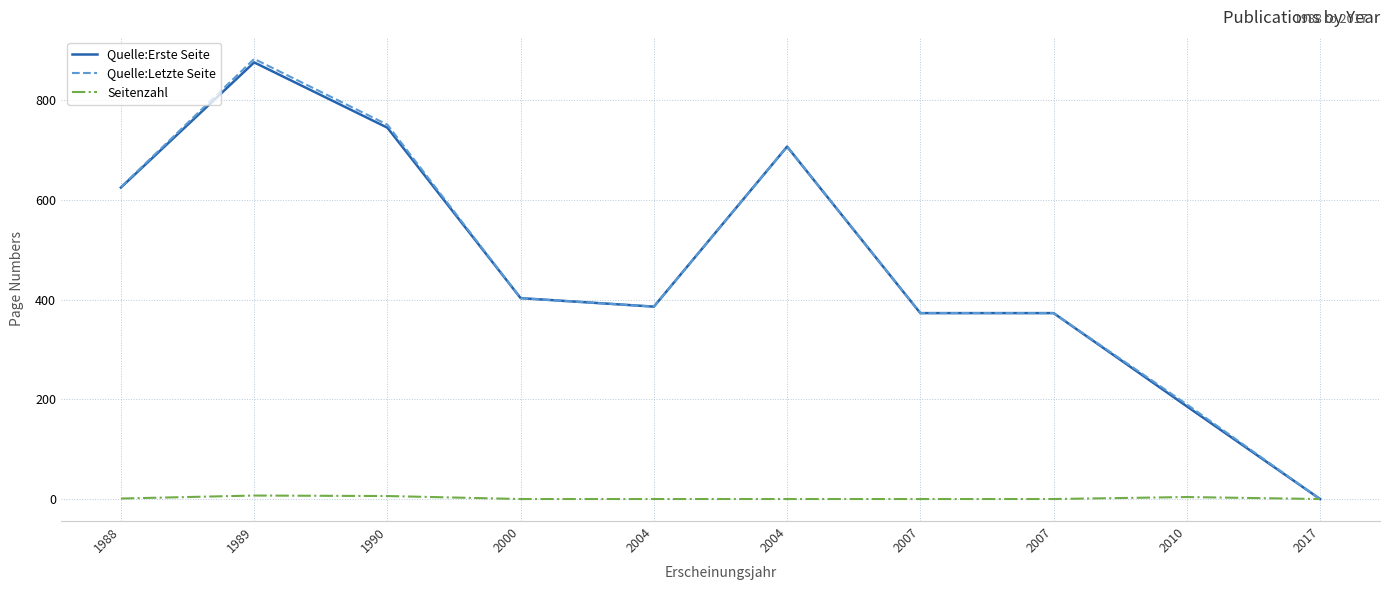

Reading left to right, extract all data points from this chart.

Quelle:Erste Seite: 625	876	745	403	386	707	373	373	186	0
Quelle:Letzte Seite: 626	883	751	403	386	707	373	373	190	0
Seitenzahl: 1	7	6	0	0	0	0	0	4	0